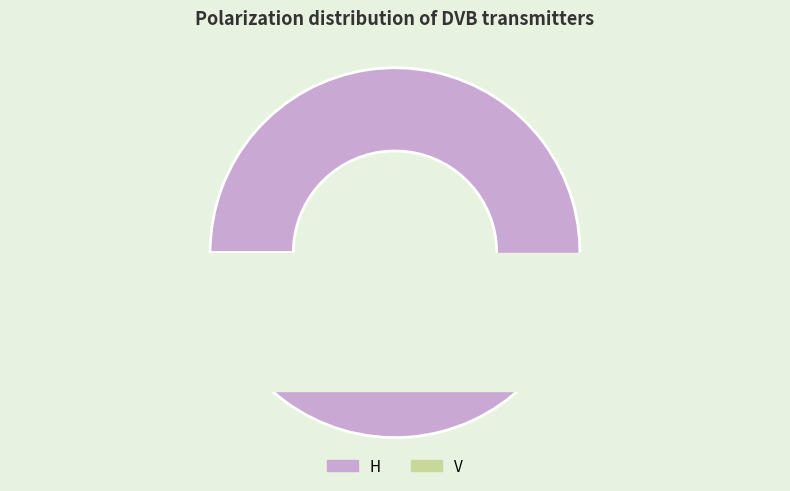

How many slices are in this pie chart?

2